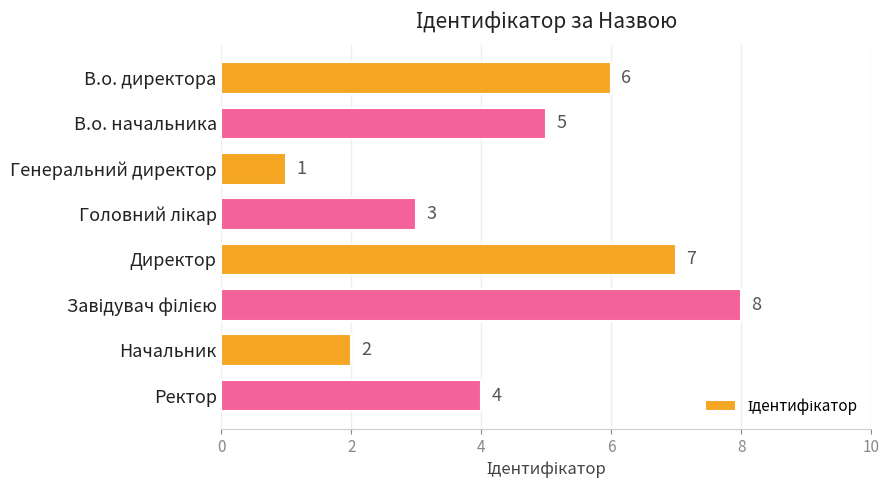

What is the sum of all values?

36